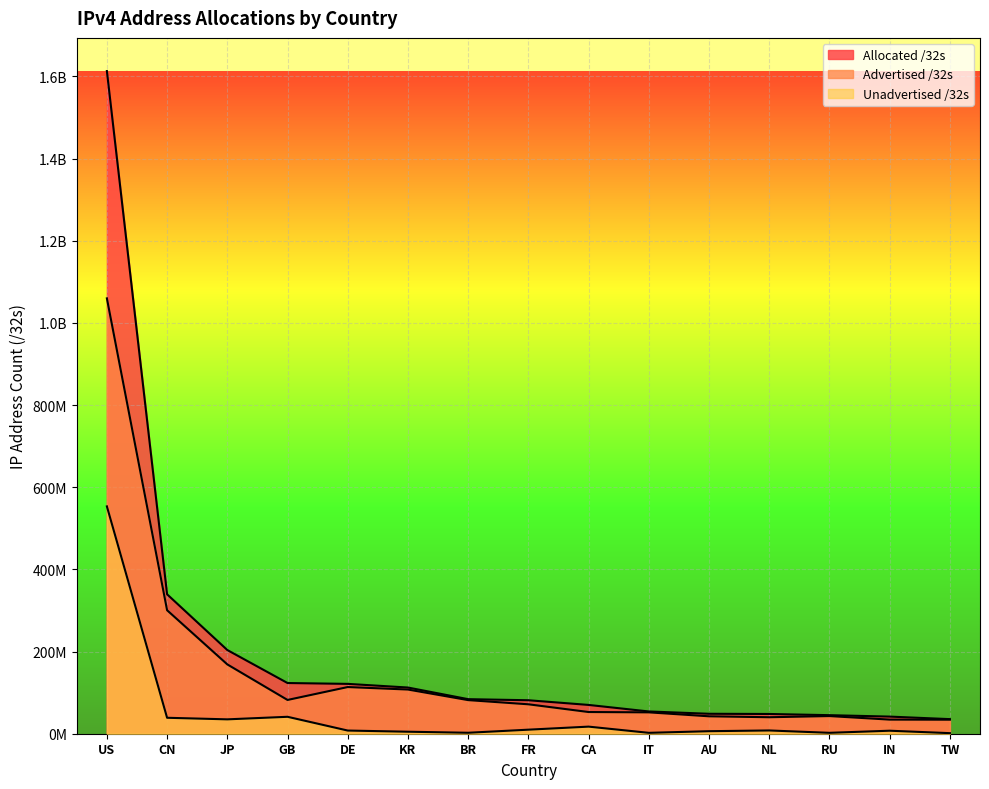

At which category is the sum across all series the highest?

US